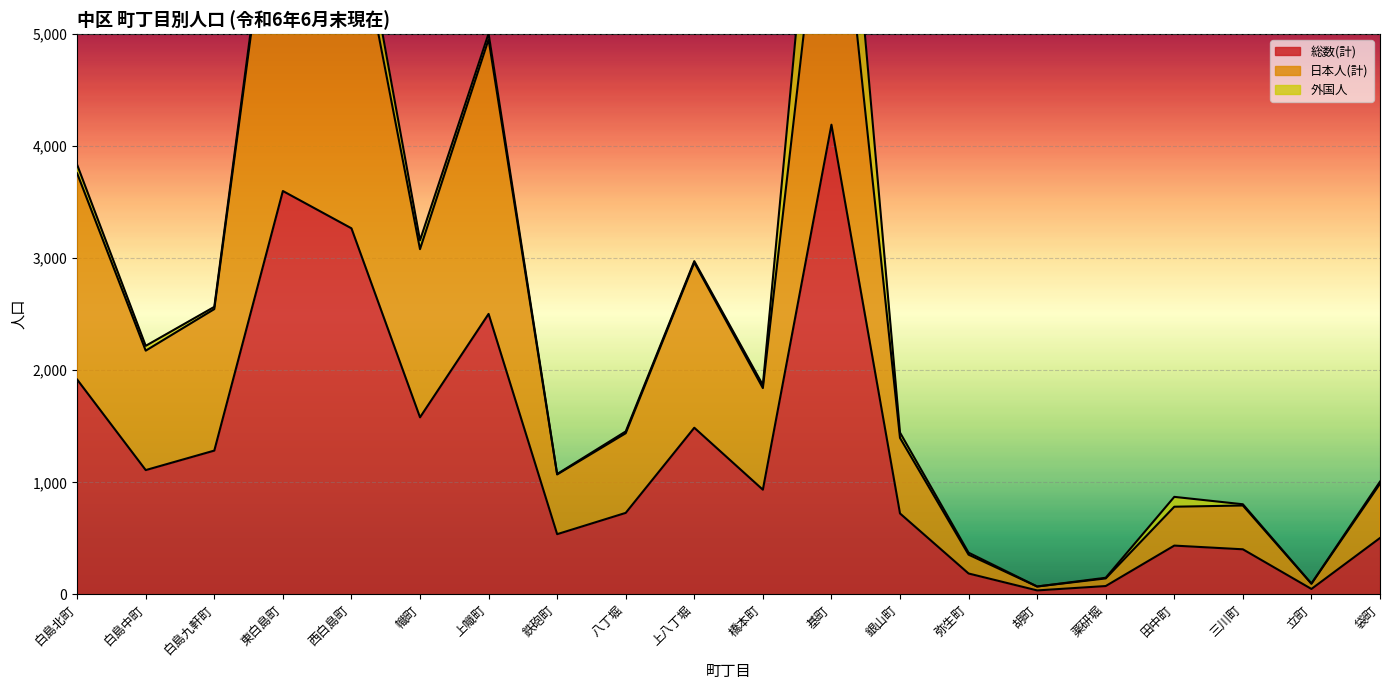

What is the average value of the 日本人(計) series?

2448